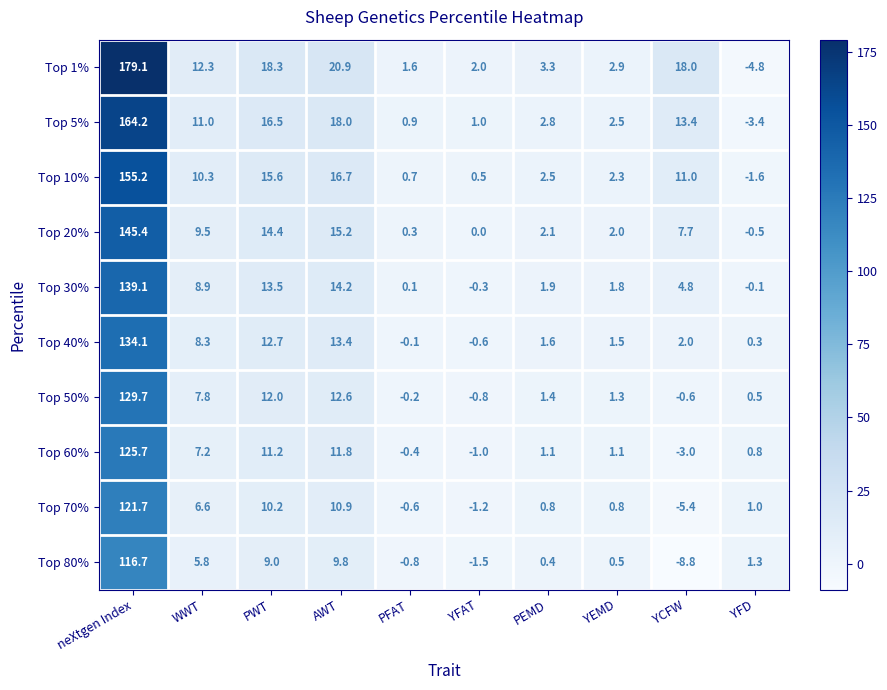

What is the sum of the Top 70% values at YEMD and YFAT?

-0.4